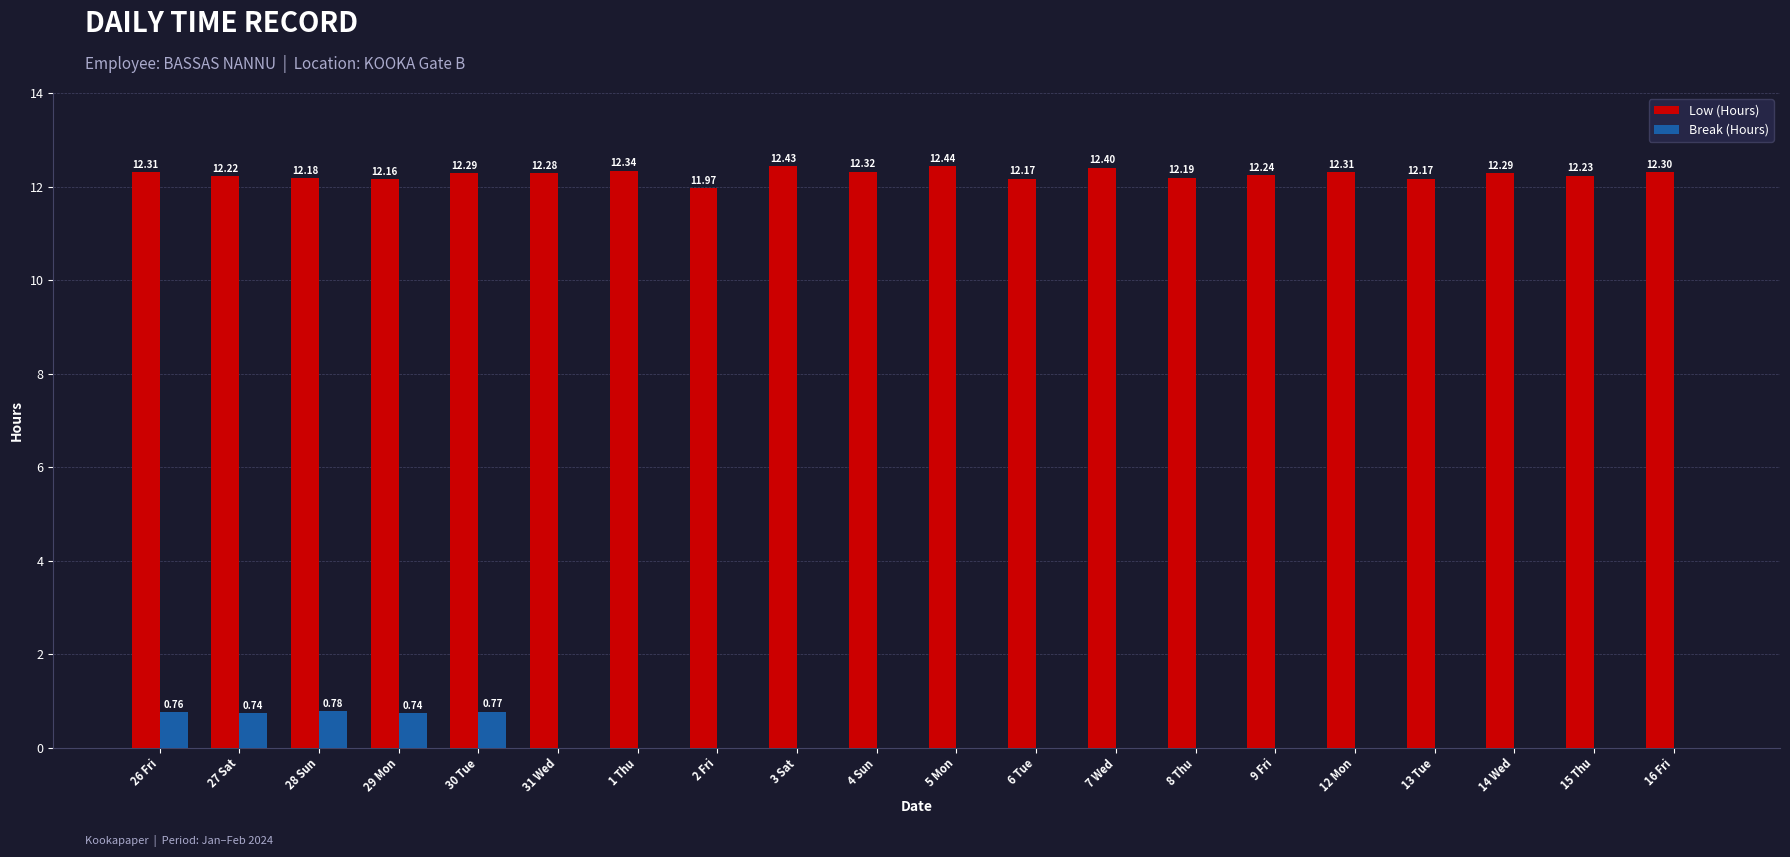

What is the sum of all Break (Hours) values?

3.8